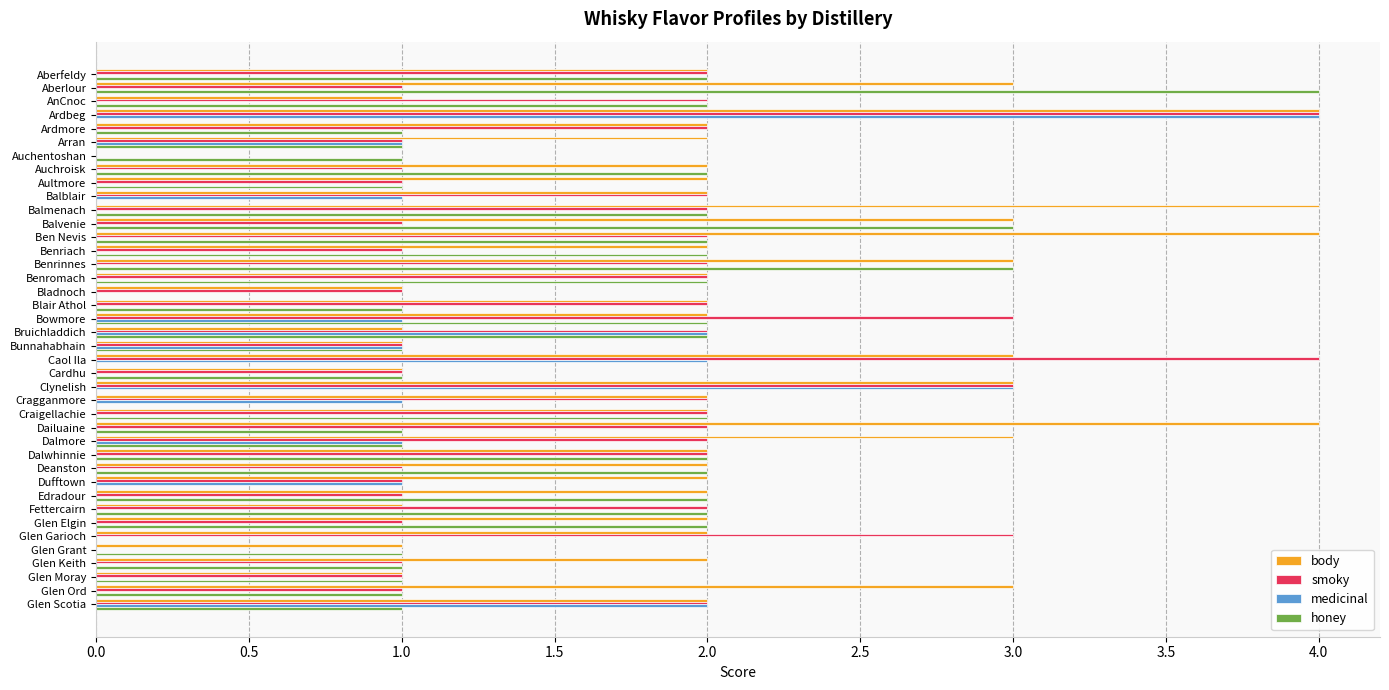

Between Caol Ila and Edradour, which series saw the biggest shift?

smoky